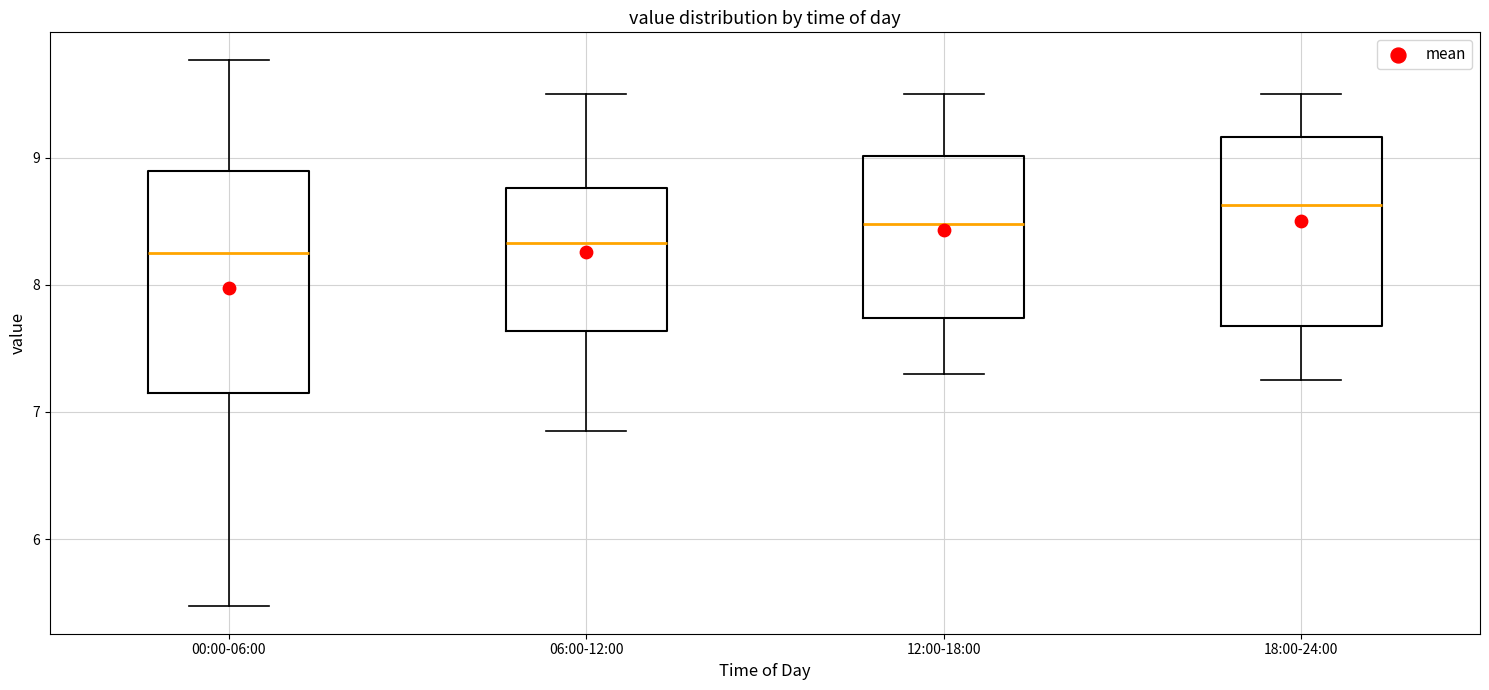

Reading left to right, read every box against the y-axis: the position of its median line, the range the box covers, and the ends of its whiskers. The values are not printed on the chart, so give them approximately, as read against the axis.

00:00-06:00: median 8.3, box 7.2 to 8.9, whiskers 5.5 to 9.8
06:00-12:00: median 8.3, box 7.6 to 8.8, whiskers 6.9 to 9.5
12:00-18:00: median 8.5, box 7.7 to 9.0, whiskers 7.3 to 9.5
18:00-24:00: median 8.6, box 7.7 to 9.2, whiskers 7.3 to 9.5